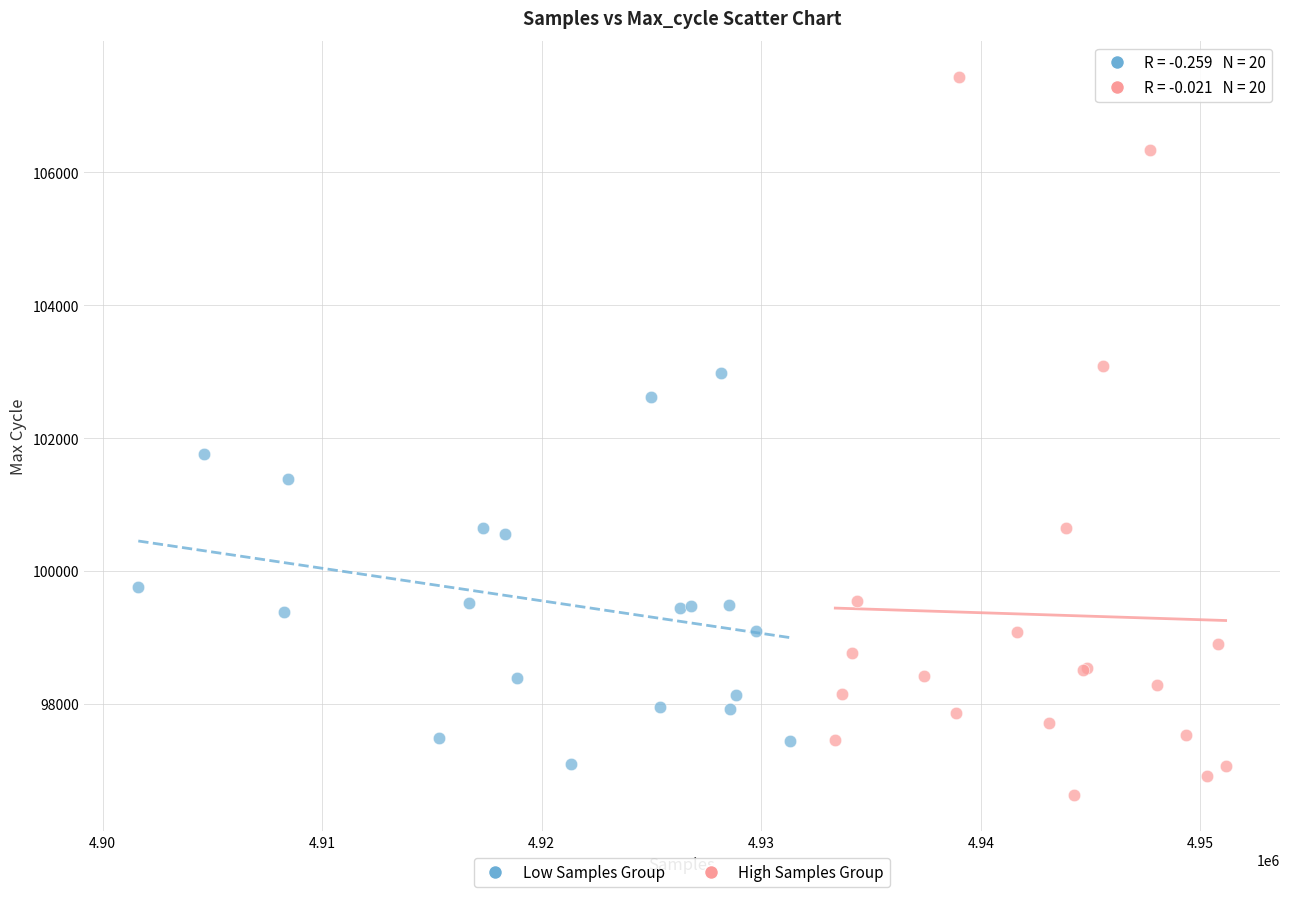

What are all the series names shown in the legend?

Low Samples Group, High Samples Group